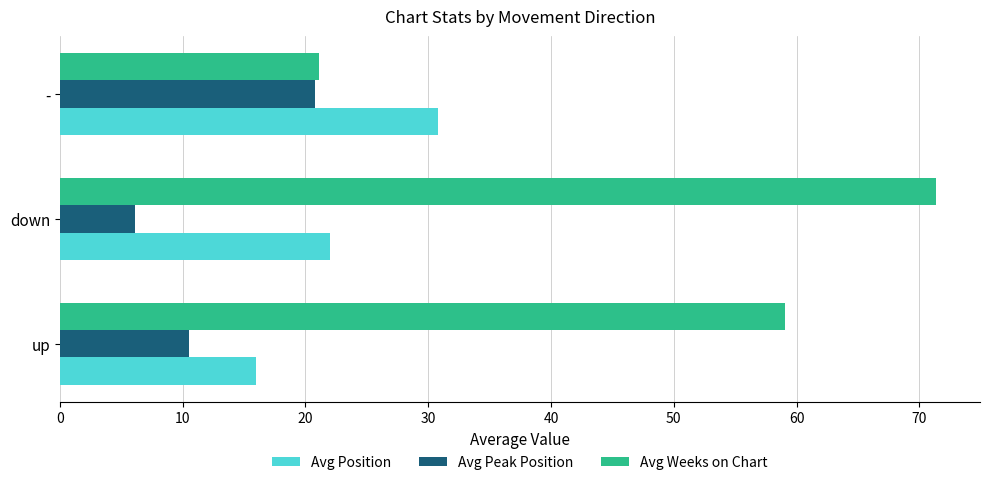

What is the difference between the maximum and second lowest values in the Avg Position series?

8.8